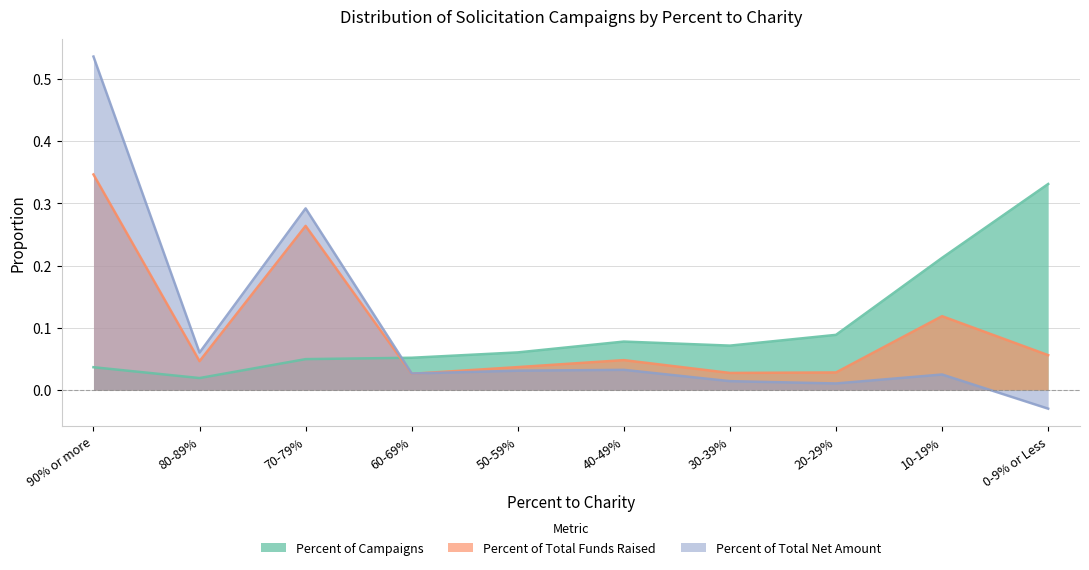

Is it true that Percent of Total Net Amount equals 0.0 at 30-39%?

True